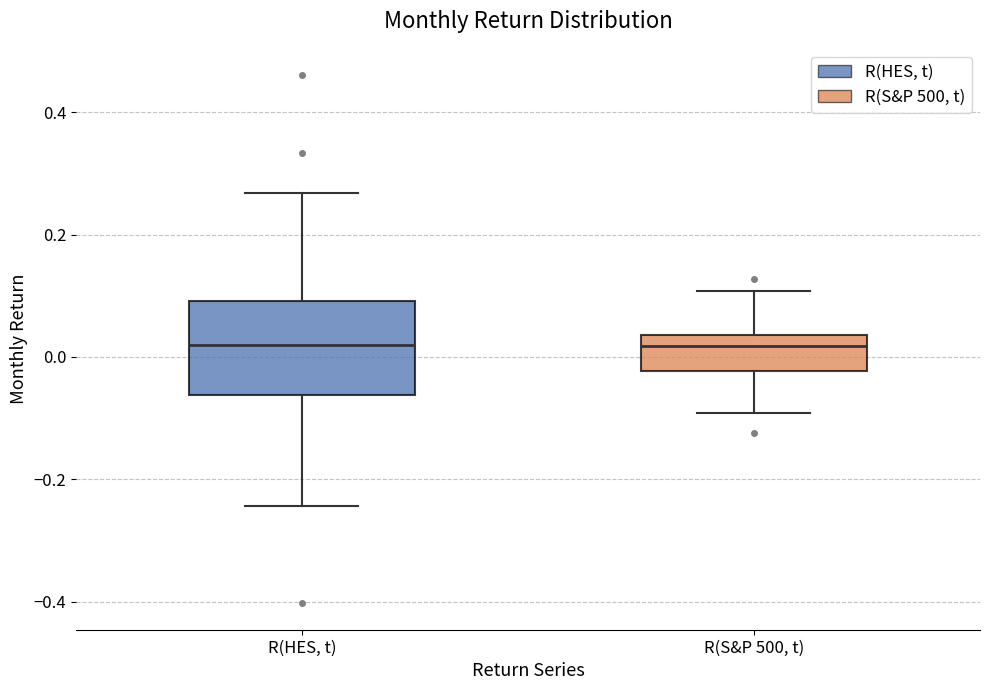

Reading left to right, read every box against the y-axis: the position of its median line, the range the box covers, and the ends of its whiskers. The values are not printed on the chart, so give them approximately, as read against the axis.

R(HES, t): median 0.02, box -0.06 to 0.10, whiskers -0.24 to 0.26
R(S&P 500, t): median 0.02, box -0.02 to 0.04, whiskers -0.10 to 0.10